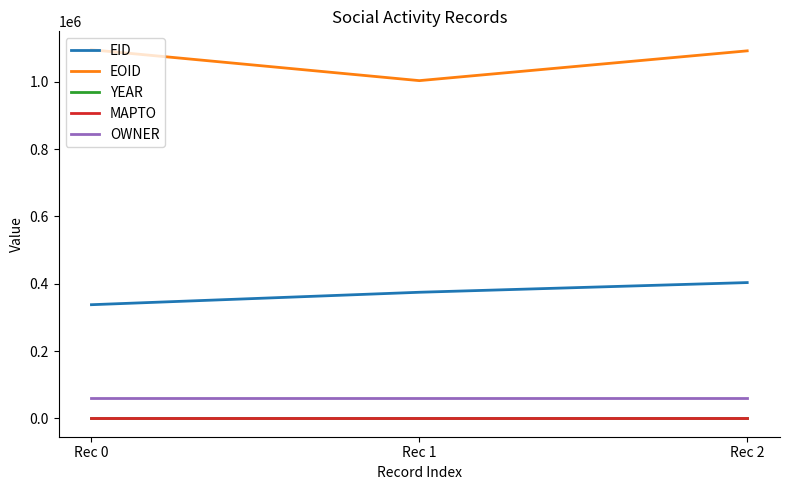

At which label does EID reach its peak?

Rec 2